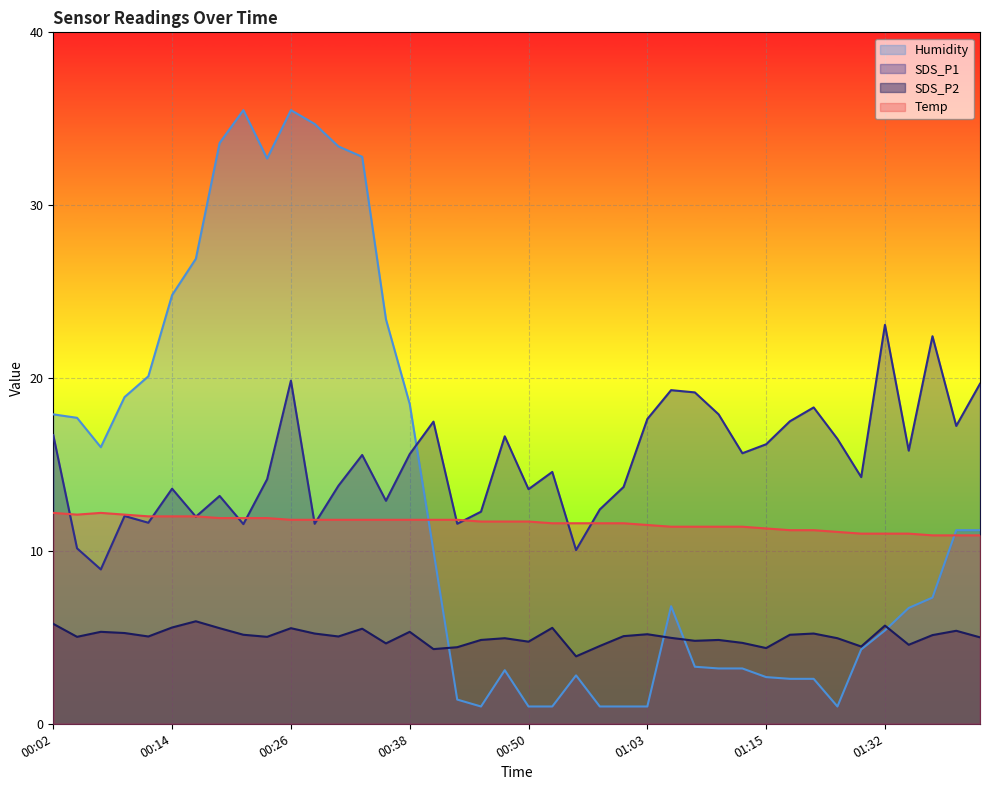

Which series changed the most between 01:10 and 01:41?

Humidity